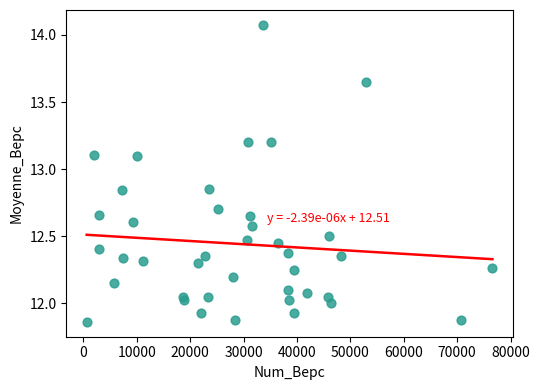

What is the range of Y values (max minus min)?

2.2